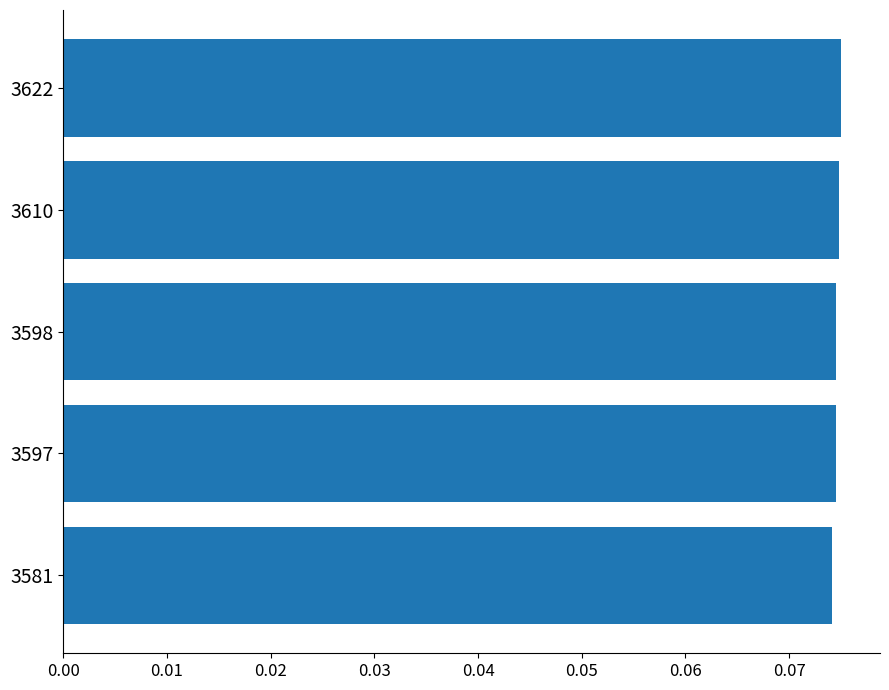

What is the sum of all values?

0.4